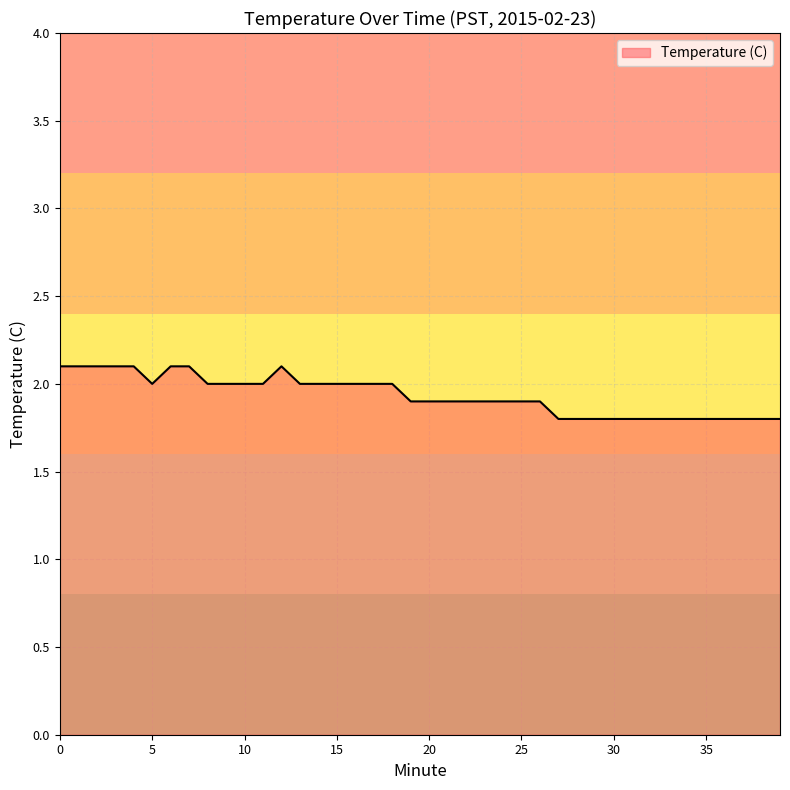

What is the greatest value displayed?

2.1